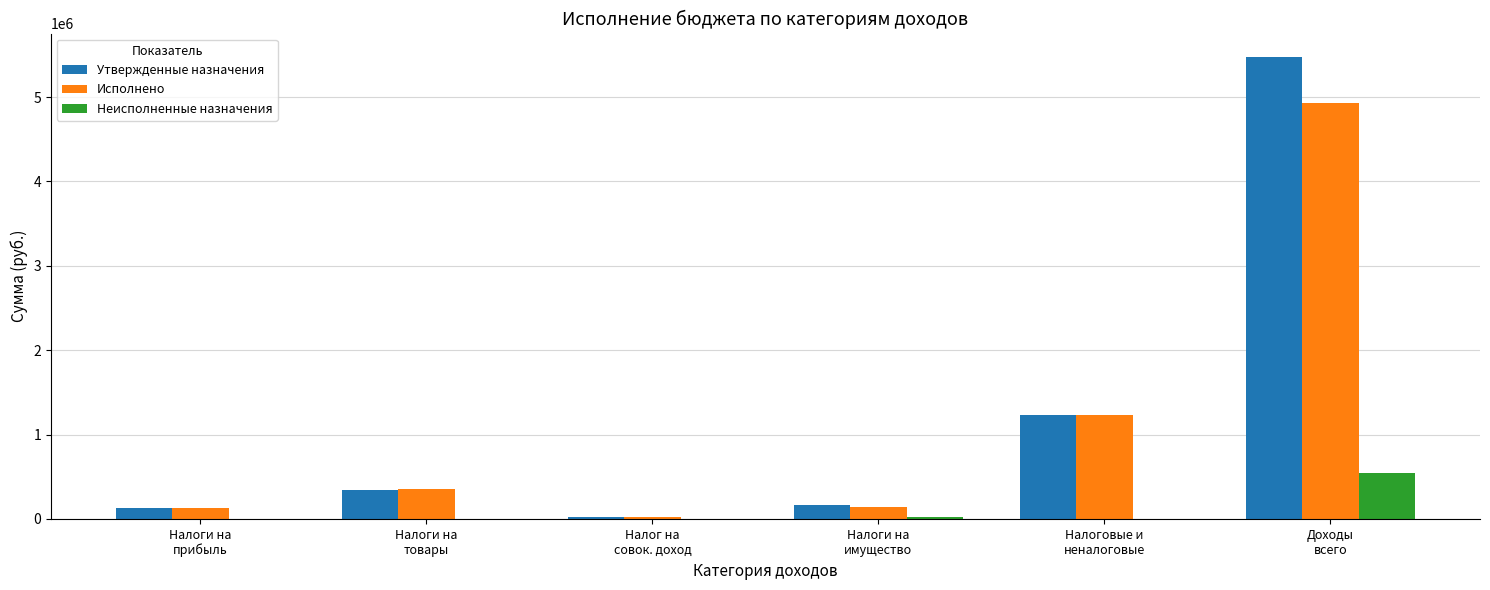

What is the difference between the Исполнено values at Доходы
всего and Налоги на
имущество?

4792214.1